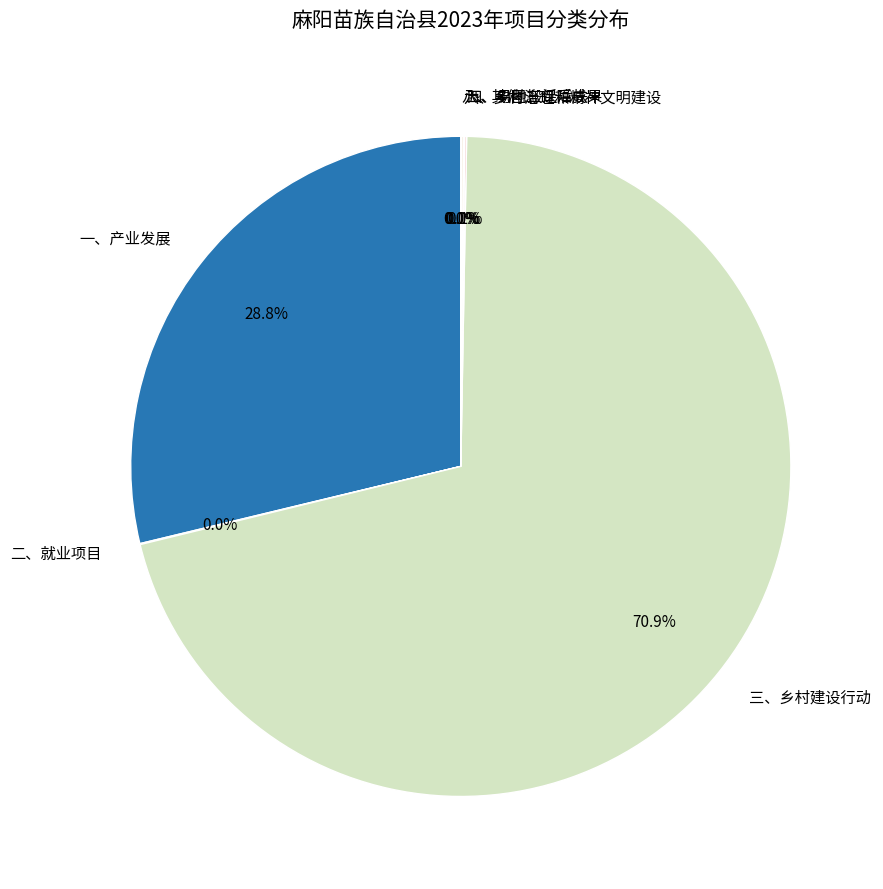

To the nearest percent, what percentage of the pie is 三、乡村建设行动?

71%